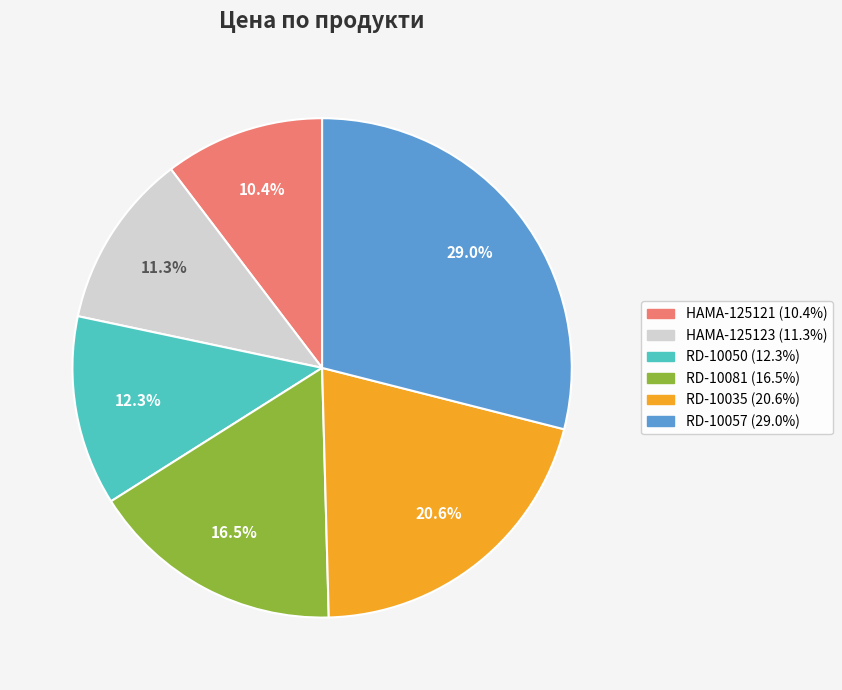

How many slices are in this pie chart?

6